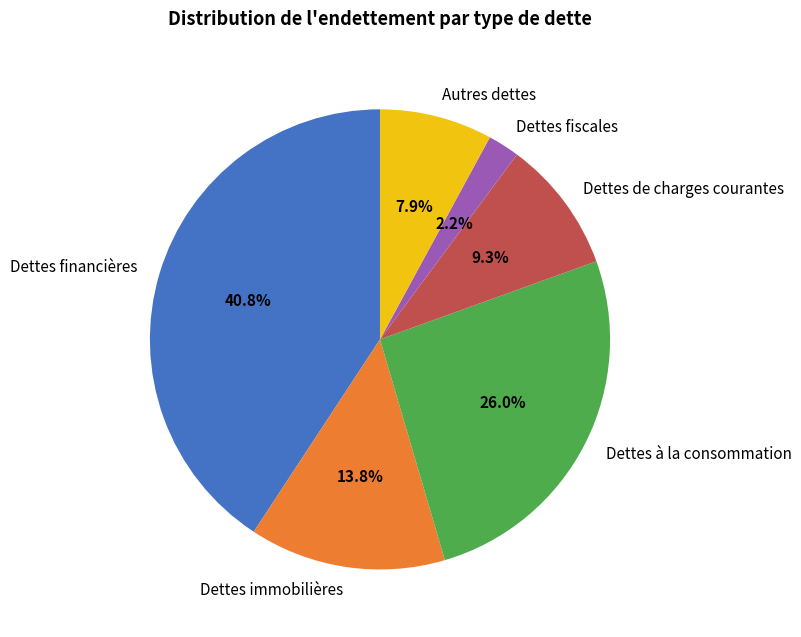

To the nearest percent, what portion does Dettes financières represent?

41%